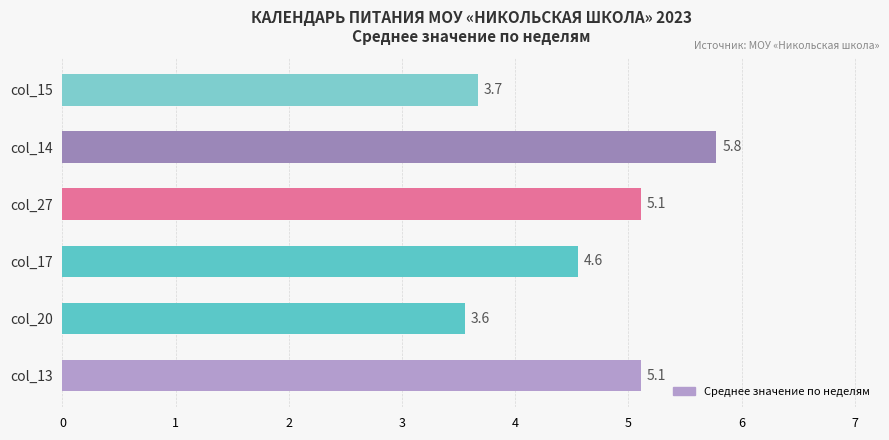

What is the average value?

4.6